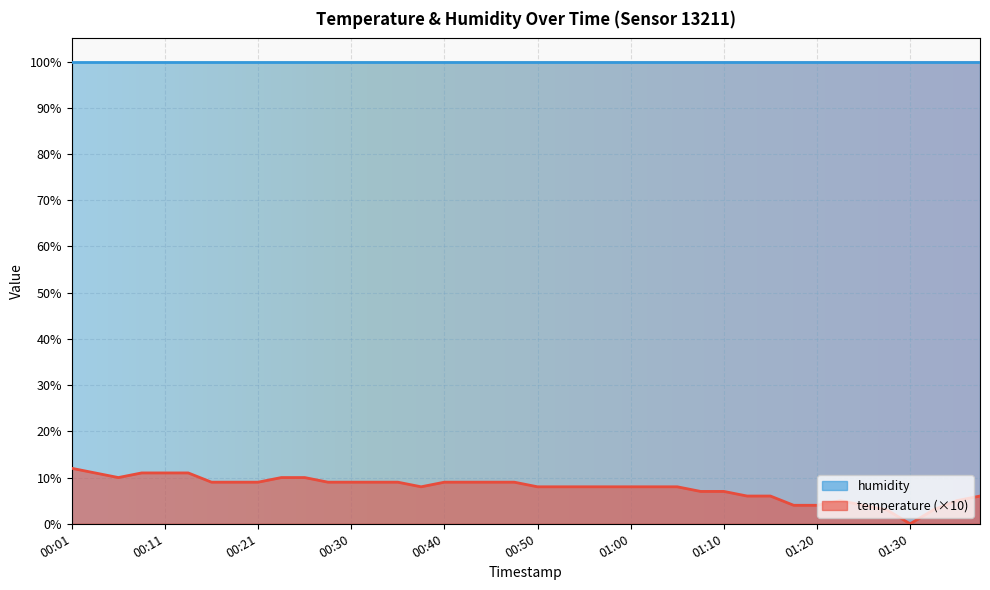

True or false: the data has more than 2 interior local peaks.

False